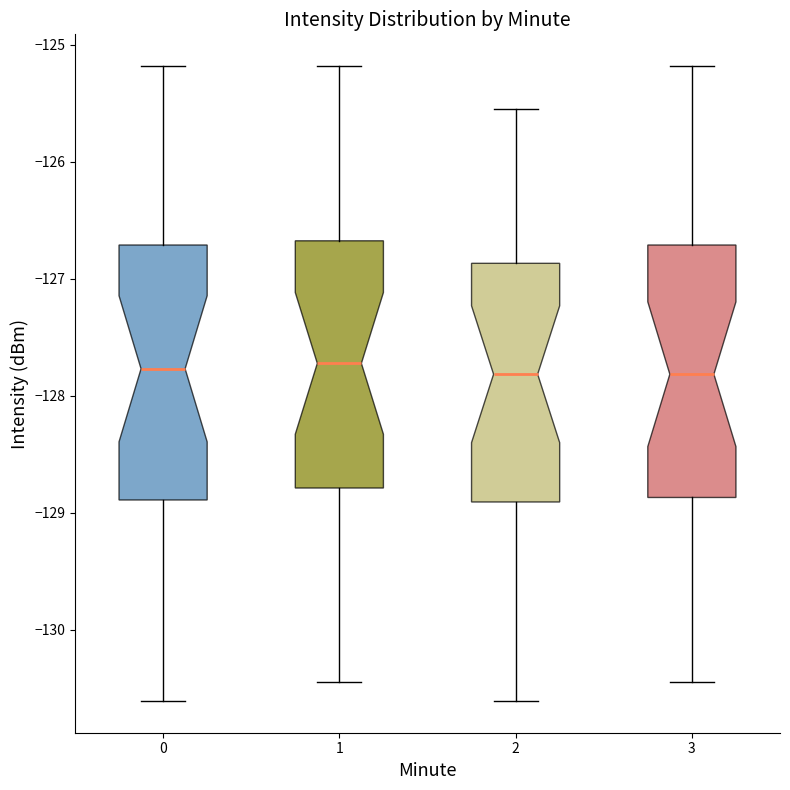

Reading left to right, transcribe this box plot: for each box, give where its median line is, the range the box spans, and where its two whiskers end, as read against the y-axis. The values are not printed on the chart, so give them approximately, as read against the axis.

0: median -127.8, box -128.9 to -126.7, whiskers -130.6 to -125.2
1: median -127.7, box -128.8 to -126.7, whiskers -130.4 to -125.2
2: median -127.8, box -128.9 to -126.9, whiskers -130.6 to -125.6
3: median -127.8, box -128.9 to -126.7, whiskers -130.4 to -125.2